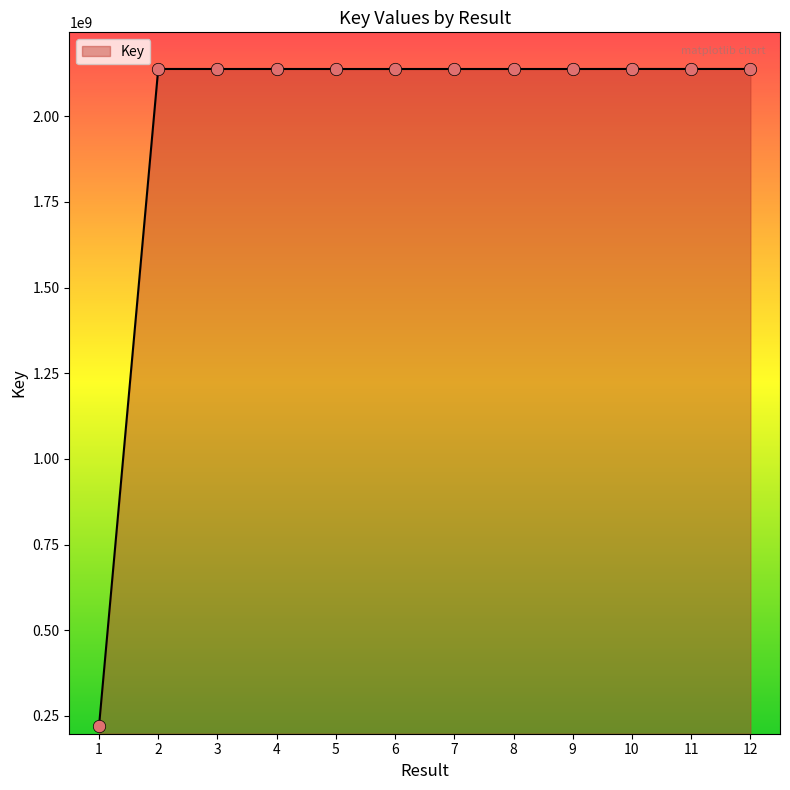

What is the change in value from 7 to 12?

+96577